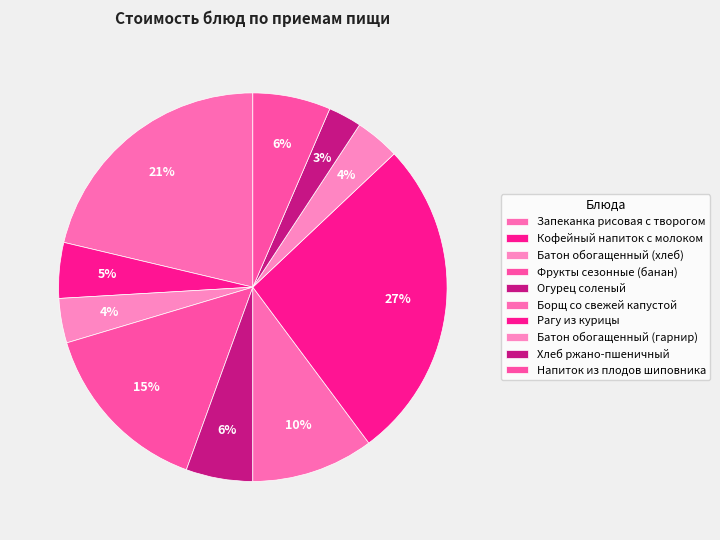

Does any single category account for the majority?

No